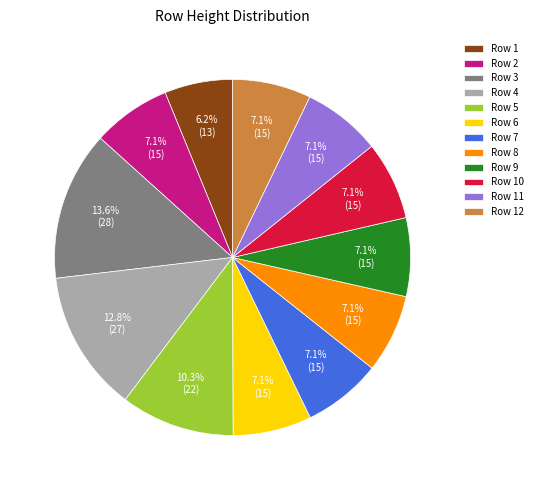

What is the smallest slice in the pie chart?

Row 1